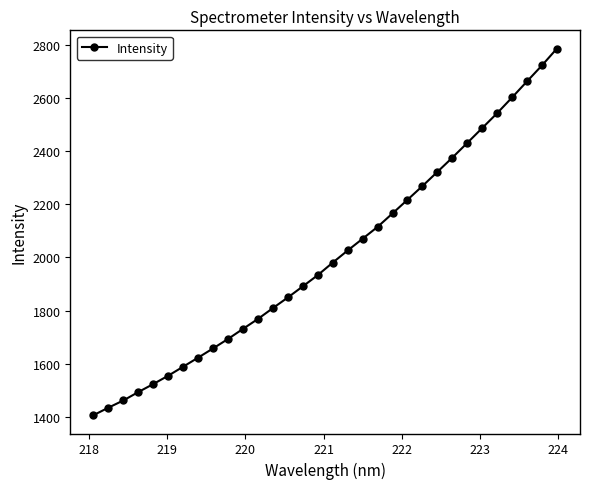

What is the minimum value shown in the chart?

1407.0